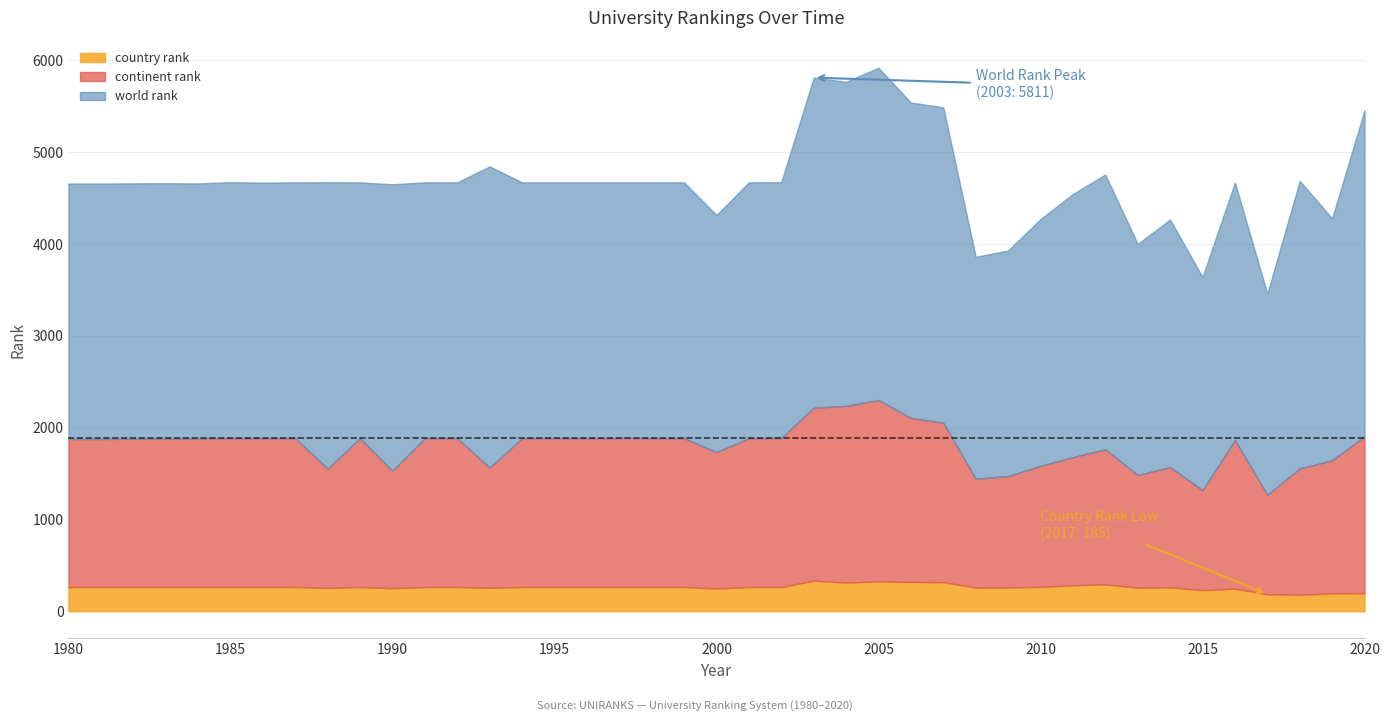

Reading right to left, what are all the values shown in this chart?

world rank: 2020=5456	2019=4280	2018=4687	2017=3458	2016=4670	2015=3640	2014=4266	2013=4001	2012=4756	2011=4544	2010=4271	2009=3929	2008=3860	2007=5488	2006=5540	2005=5919	2004=5766	2003=5811	2002=4673	2001=4671	2000=4316	1999=4671	1998=4671	1997=4671	1996=4671	1995=4671	1994=4671	1993=4845	1992=4671	1991=4671	1990=4650	1989=4671	1988=4672	1987=4671	1986=4668	1985=4673	1984=4659	1983=4662	1981=4658	1980=4658
continent rank: 2020=1905	2019=1644	2018=1556	2017=1268	2016=1865	2015=1319	2014=1570	2013=1485	2012=1765	2011=1679	2010=1584	2009=1473	2008=1443	2007=2054	2006=2106	2005=2301	2004=2237	2003=2217	2002=1887	2001=1885	2000=1734	1999=1885	1998=1885	1997=1886	1996=1885	1995=1885	1994=1885	1993=1564	1992=1885	1991=1885	1990=1531	1989=1885	1988=1554	1987=1885	1986=1884	1985=1886	1984=1881	1983=1882	1981=1876	1980=1876
country rank: 2020=197	2019=195	2018=180	2017=185	2016=247	2015=230	2014=261	2013=257	2012=293	2011=283	2010=266	2009=259	2008=258	2007=317	2006=319	2005=326	2004=313	2003=333	2002=264	2001=264	2000=247	1999=264	1998=264	1997=265	1996=264	1995=264	1994=264	1993=256	1992=264	1991=264	1990=251	1989=264	1988=254	1987=264	1986=265	1985=265	1984=264	1983=264	1981=265	1980=264